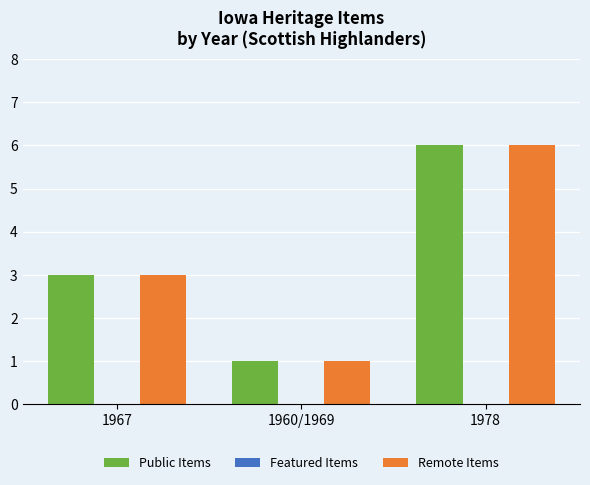

Which label corresponds to the smallest value in the chart?

1960/1969